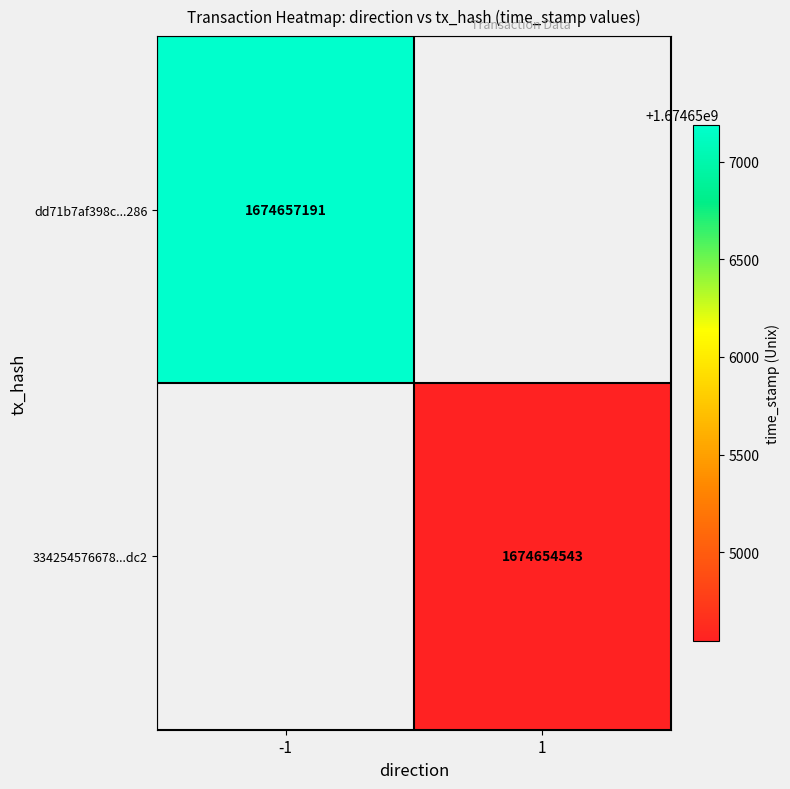

Is the value of dd71b7af398c...286 at -1 greater than the value of 334254576678...dc2 at 1?

Yes